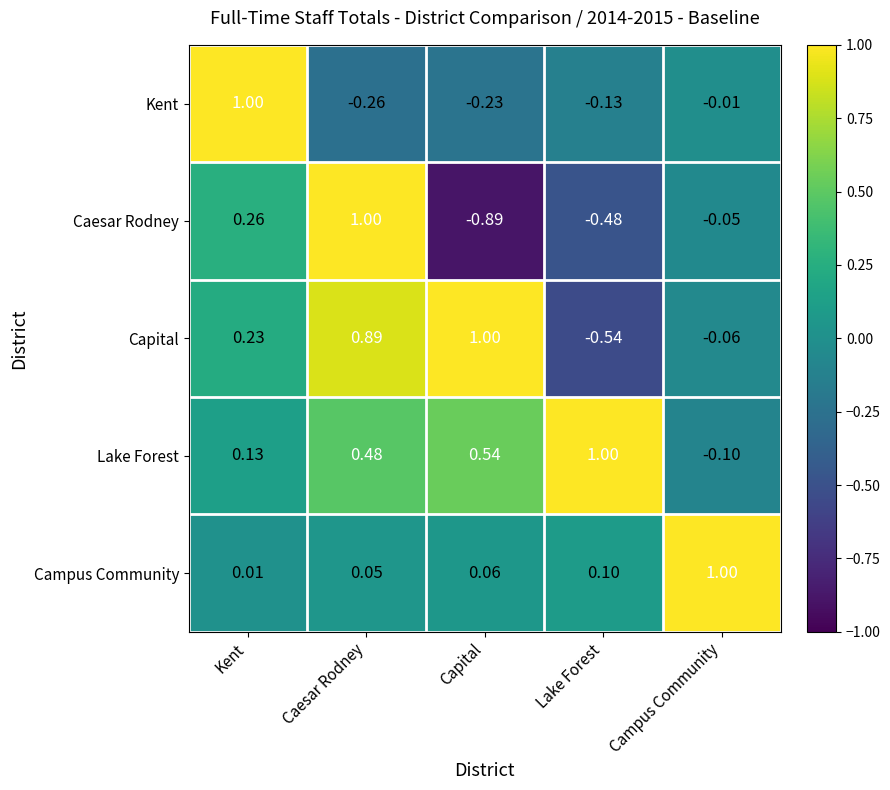

At which label does Kent first exceed 0?

Kent